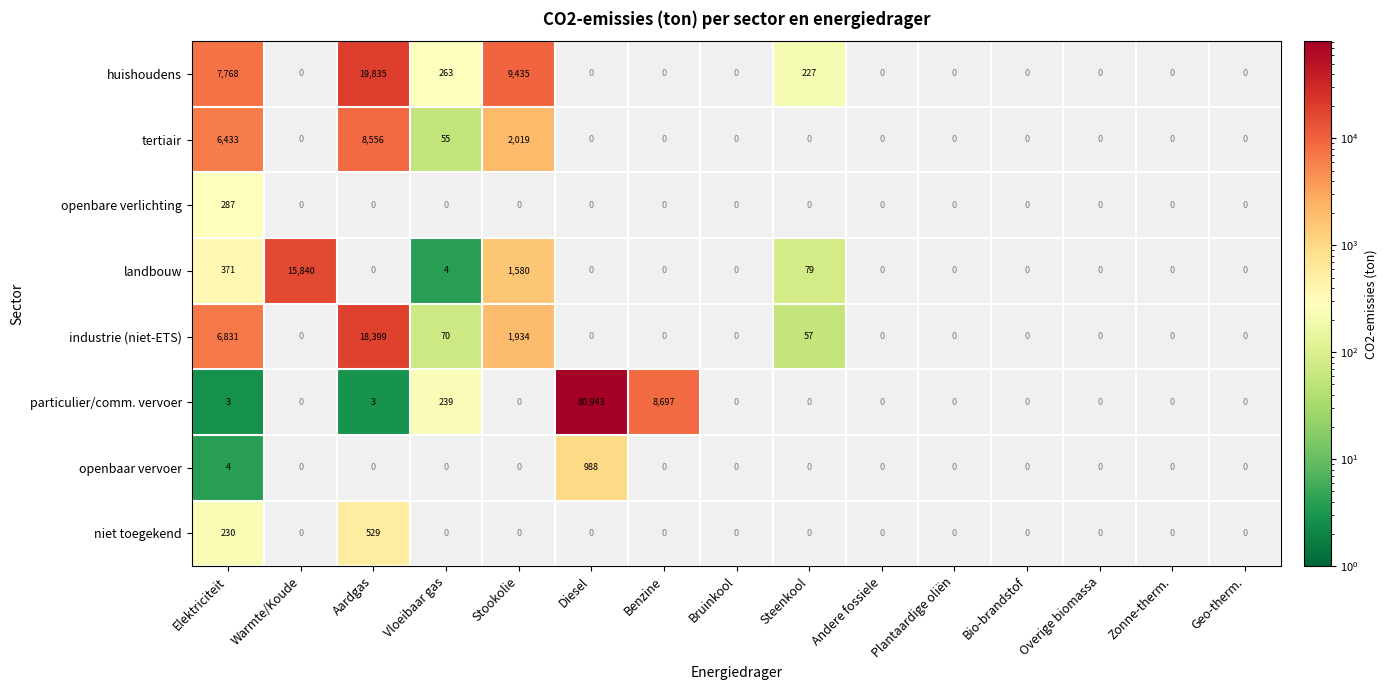

Is it true that huishoudens equals 227 at Steenkool?

True